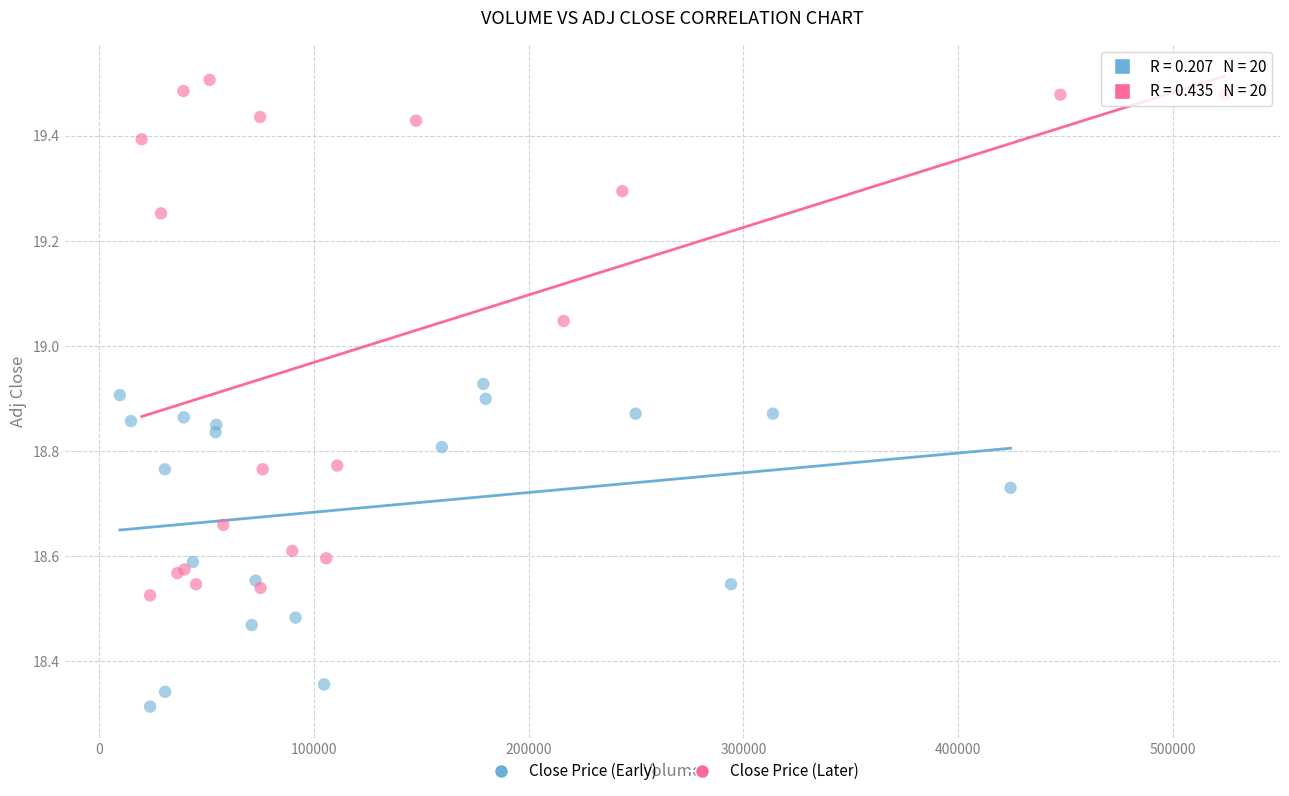

Which series has the largest Y range (max minus min)?

Close Price (Later)